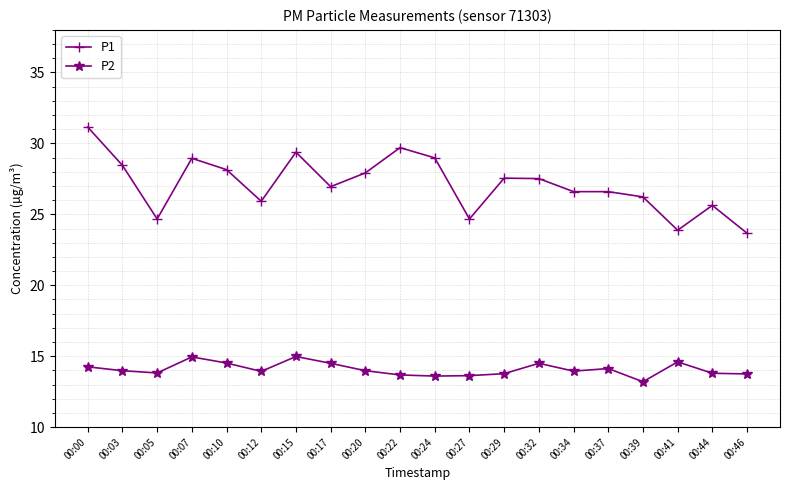

True or false: P1 and P2 cross at least once.

False